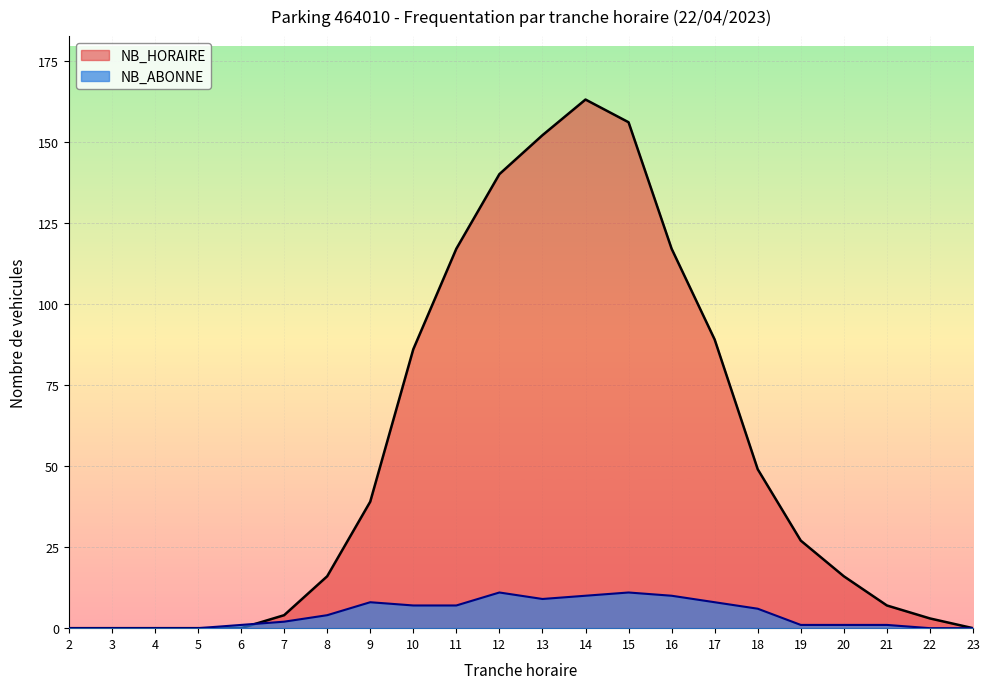

Between 17 and 2, which is larger?

17